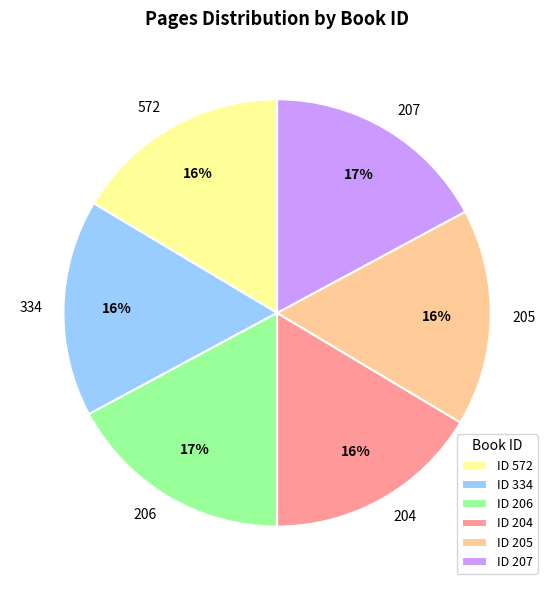

Is 206 the majority of the pie?

No